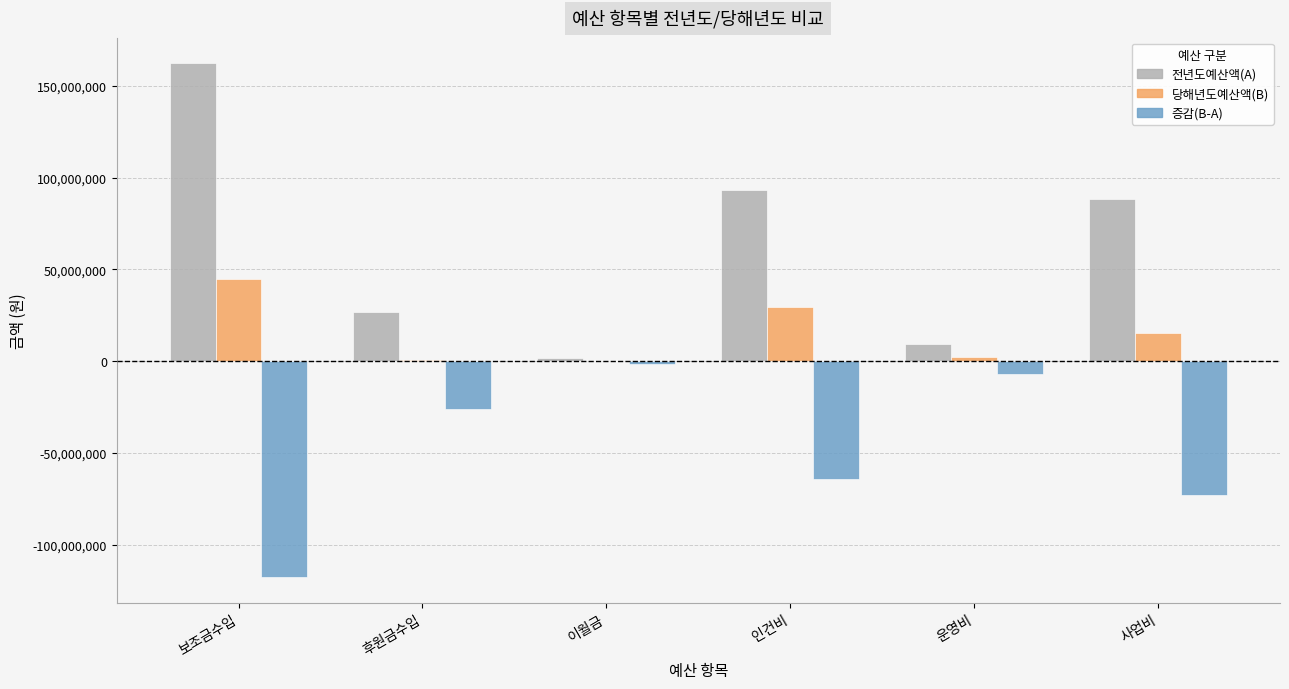

What are all the series names shown in the legend?

전년도예산액(A), 당해년도예산액(B), 증감(B-A)